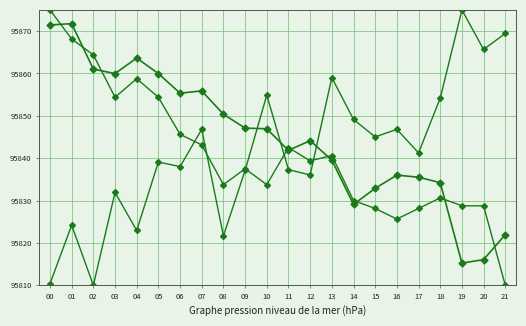

Reading left to right, transcribe all the data shown in this chart.

pressure: 95871.4	95871.8	95861.0	95860.0	95863.6	95860.0	95855.3	95855.9	95850.4	95847.1	95846.9	95841.8	95844.1	95839.5	95829.1	95832.9	95836.0	95835.5	95834.2	95815.2	95816.1	95821.9
temperature: 95875.0	95868.1	95864.4	95854.4	95858.8	95854.4	95845.6	95843.1	95833.8	95837.5	95833.8	95842.5	95839.4	95840.6	95830.0	95828.1	95825.6	95828.1	95830.6	95828.8	95828.8	95810.0
humidity: 95810.4	95824.2	95810.0	95831.9	95822.9	95839.1	95838.0	95846.8	95821.7	95837.1	95854.9	95837.3	95836.0	95859.0	95849.1	95845.0	95846.8	95841.2	95854.2	95875.0	95865.7	95869.4